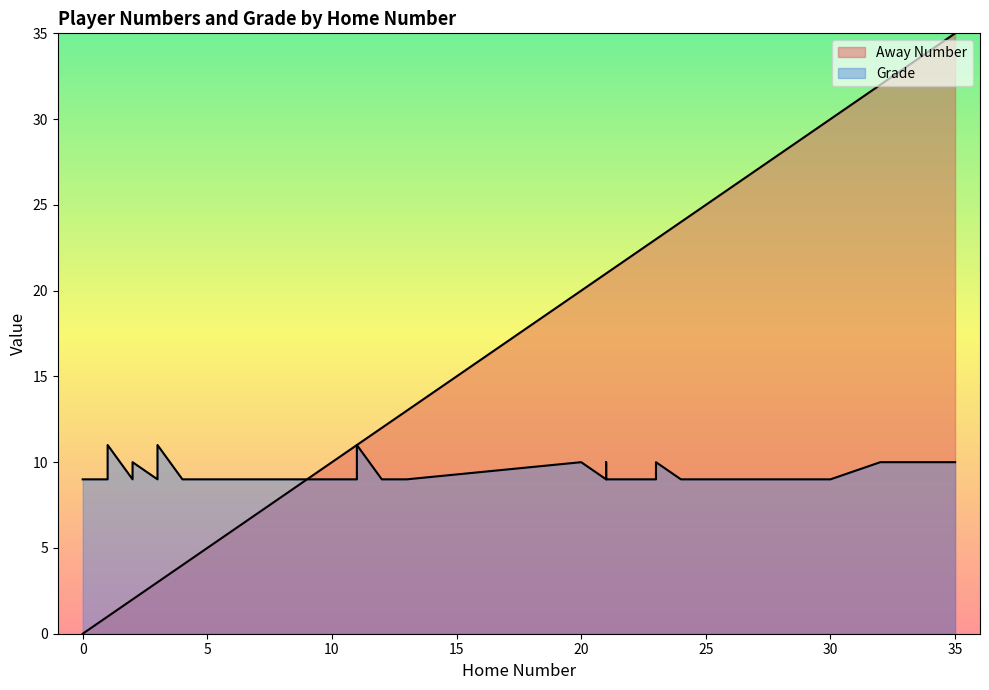

True or false: Away Number and Grade intersect in this chart.

True